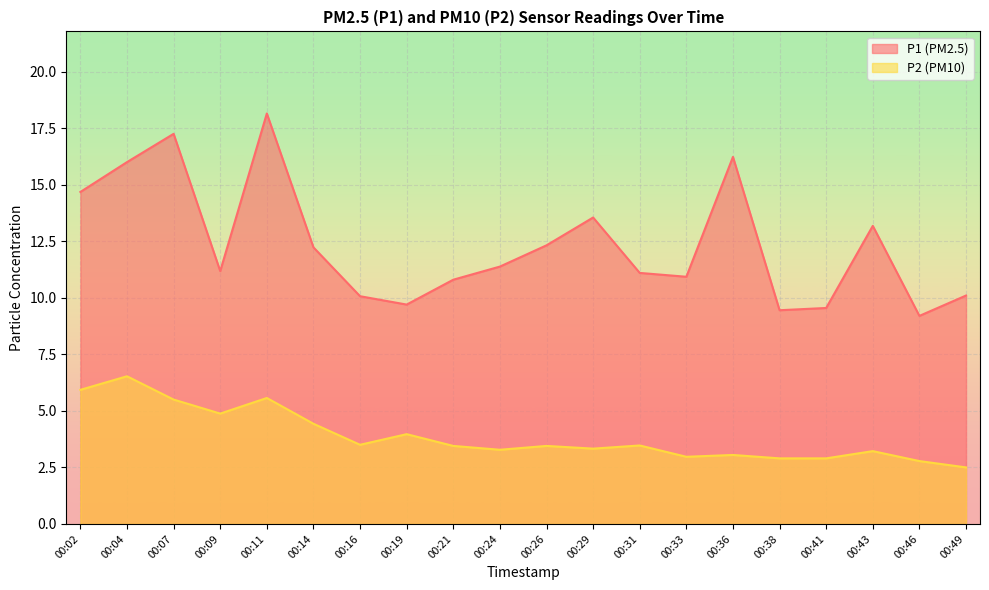

The value of P2 at 00:43 is 1.1. True or false?

False